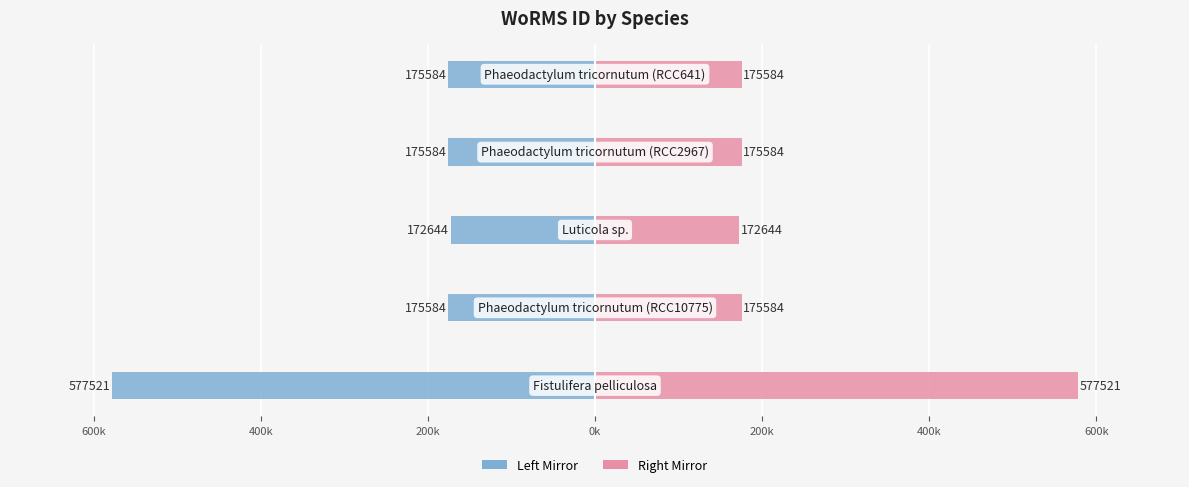

The WoRMS ID (Right) series shows 172644 at 200k. True or false?

True